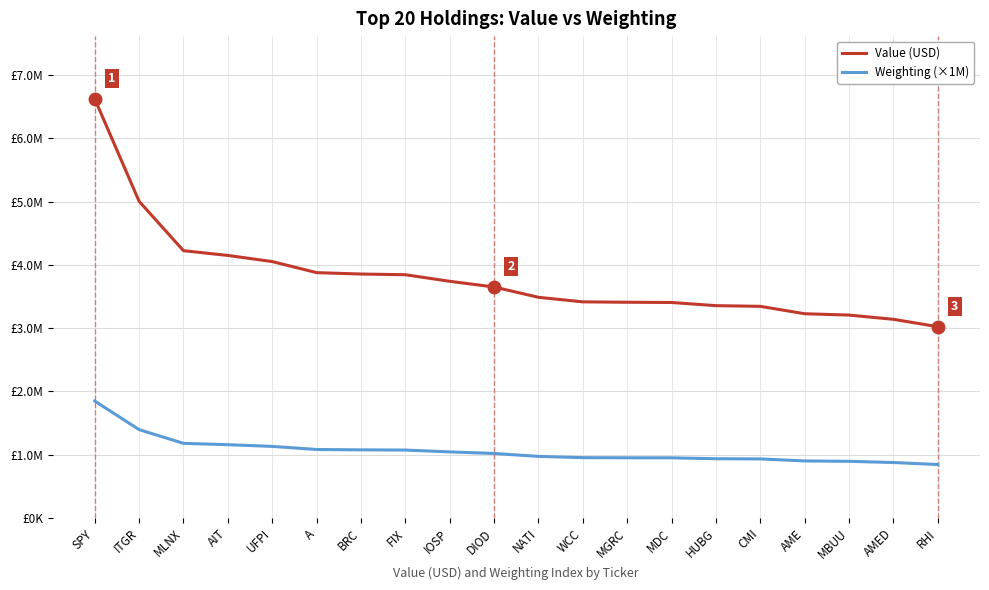

Reading right to left, transcribe all the data shown in this chart.

Value (USD): 3022000	3139000	3206000	3227000	3344000	3355000	3405000	3409000	3415000	3487000	3650000	3740000	3844000	3855000	3877000	4052000	4149000	4224000	5004000	6623000
Weighting (×1M): 843000	875000	894000	900000	932000	935000	949000	950000	952000	972000	1018000	1043000	1072000	1075000	1081000	1130000	1157000	1178000	1395000	1847000